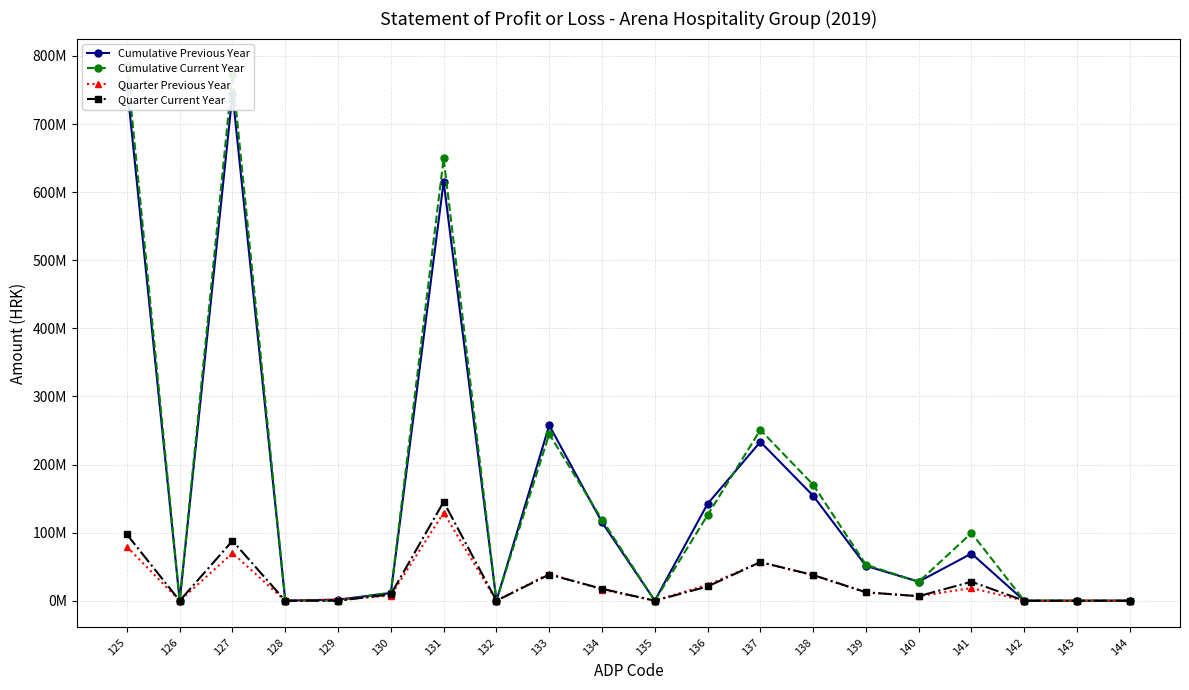

The value of Quarter Previous Year at 141 is 18593414. True or false?

True